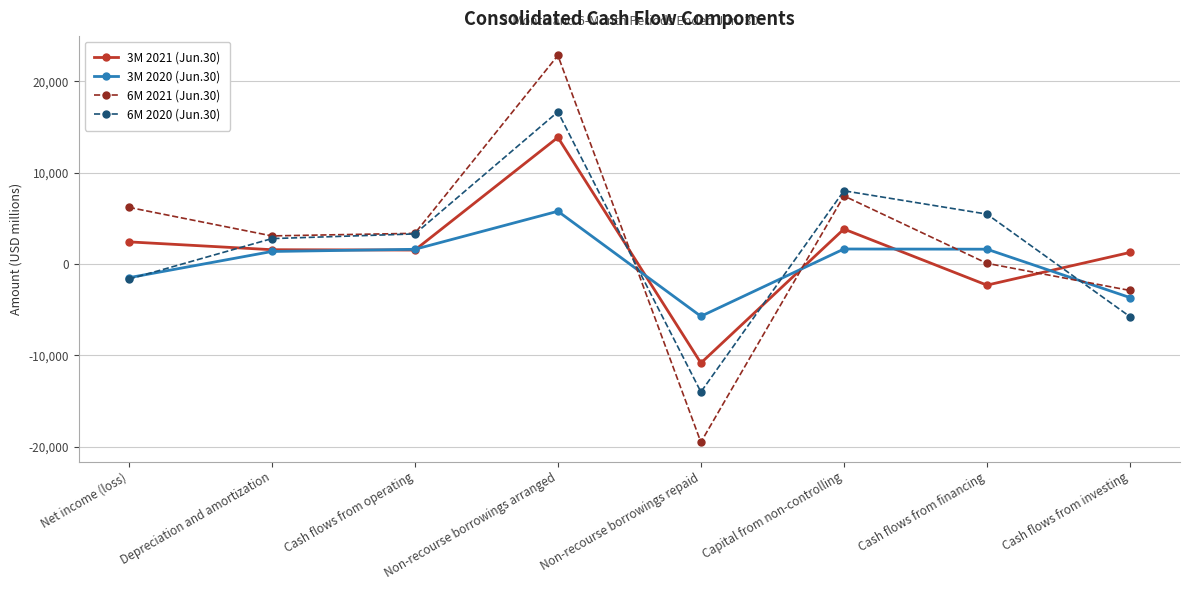

List the labels in order of 6M 2020 (Jun.30) value, smallest first.

Non-recourse borrowings repaid, Cash flows from investing, Net income (loss), Depreciation and amortization, Cash flows from operating, Cash flows from financing, Capital from non-controlling, Non-recourse borrowings arranged